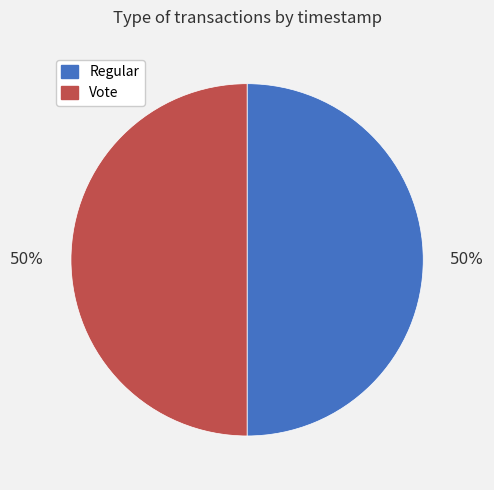

Count the number of slices in the pie.

2